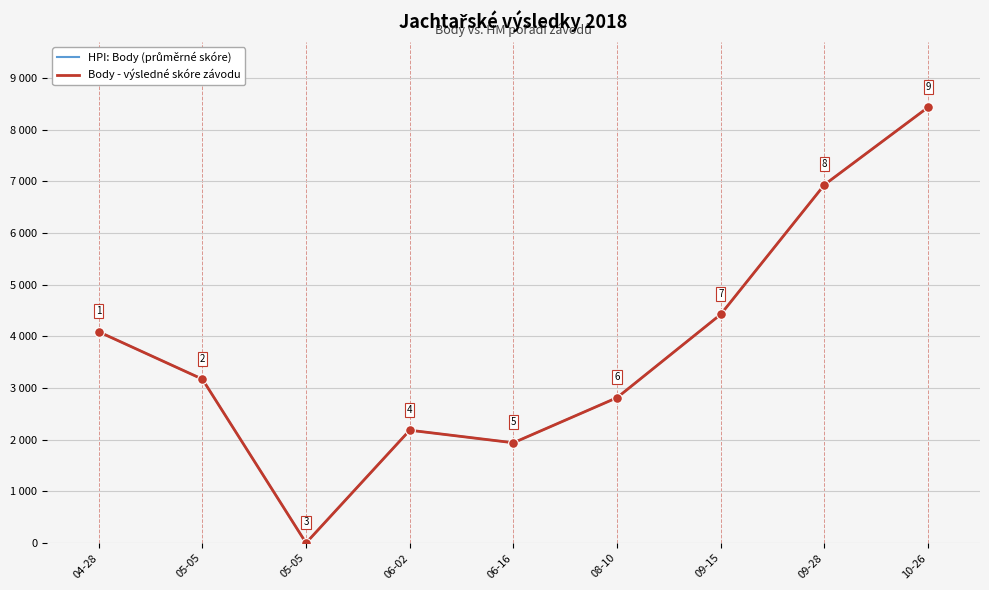

At which category does Body - výsledné skóre závodu reach its first local valley?

05-05